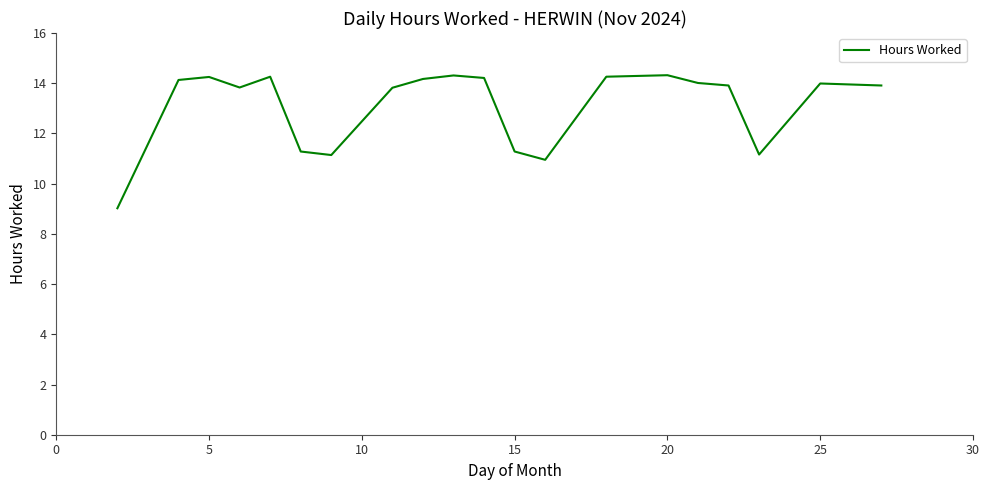

What is the difference between the maximum and minimum values?

5.3